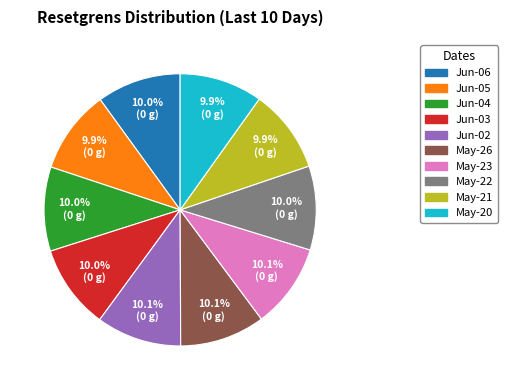

Does any single category account for the majority?

No